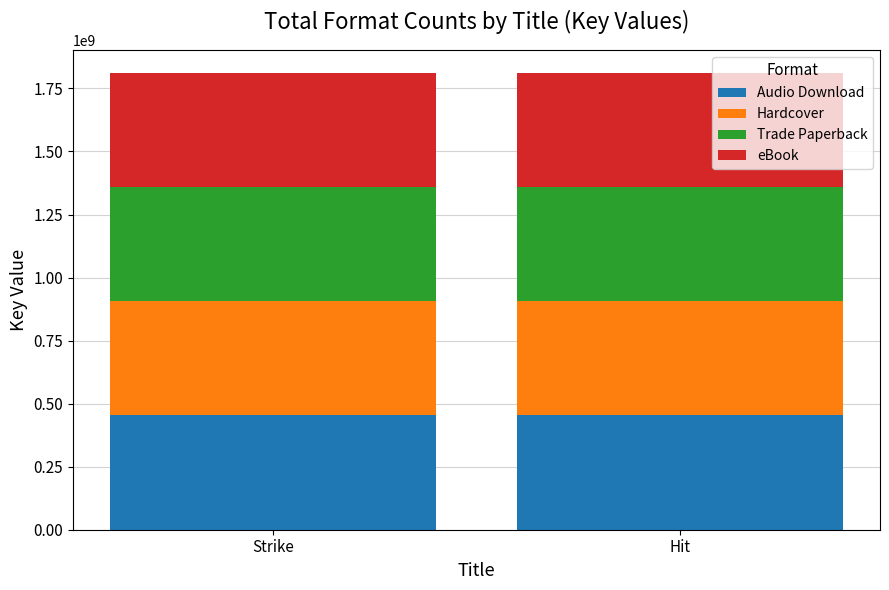

What is the total value across all series at Hit?

1812159812